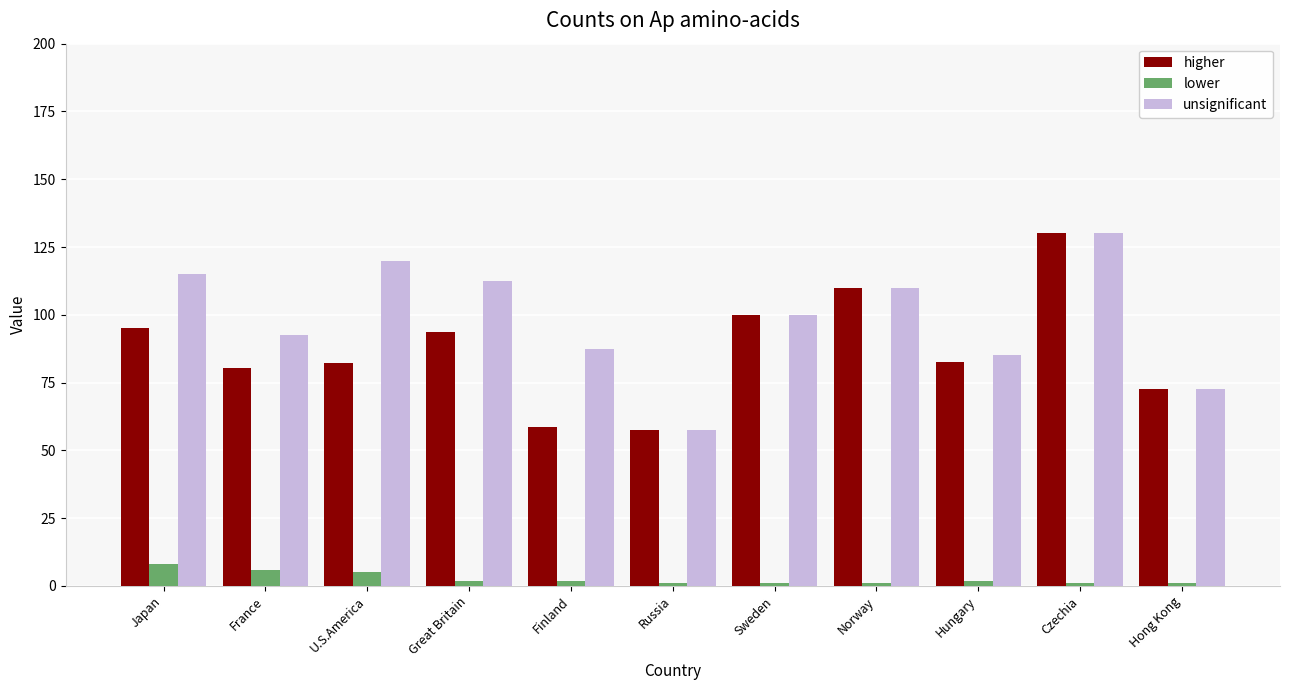

Which series has the largest total across all categories?

unsignificant